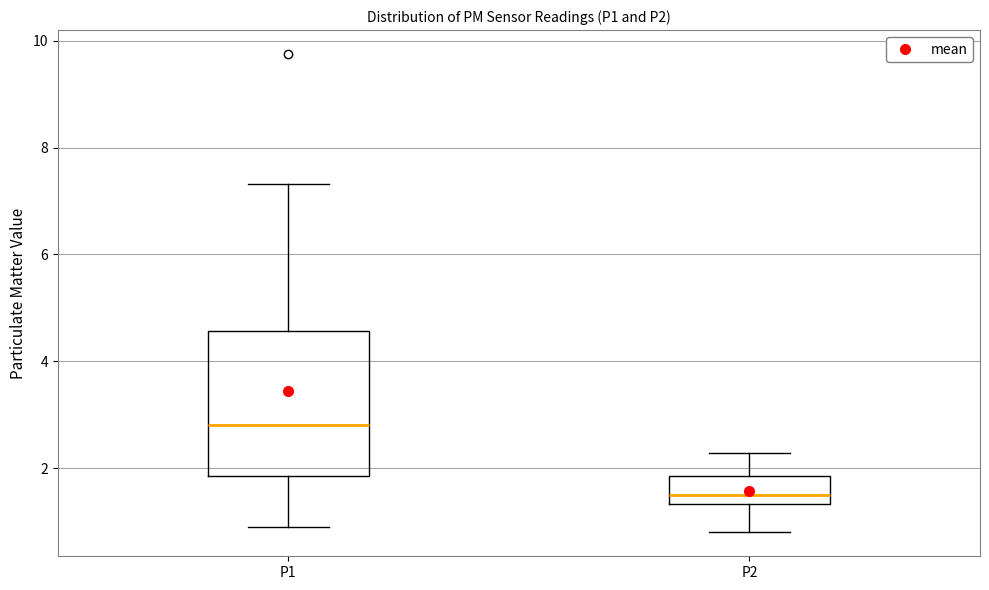

Reading left to right, transcribe this box plot: for each box, give where its median line is, the range the box spans, and where its two whiskers end, as read against the y-axis. The values are not printed on the chart, so give them approximately, as read against the axis.

P1: median 2.8, box 1.8 to 4.6, whiskers 1.0 to 7.4
P2: median 1.4 (just above the box's lower edge), box 1.4 to 1.8, whiskers 0.8 to 2.2